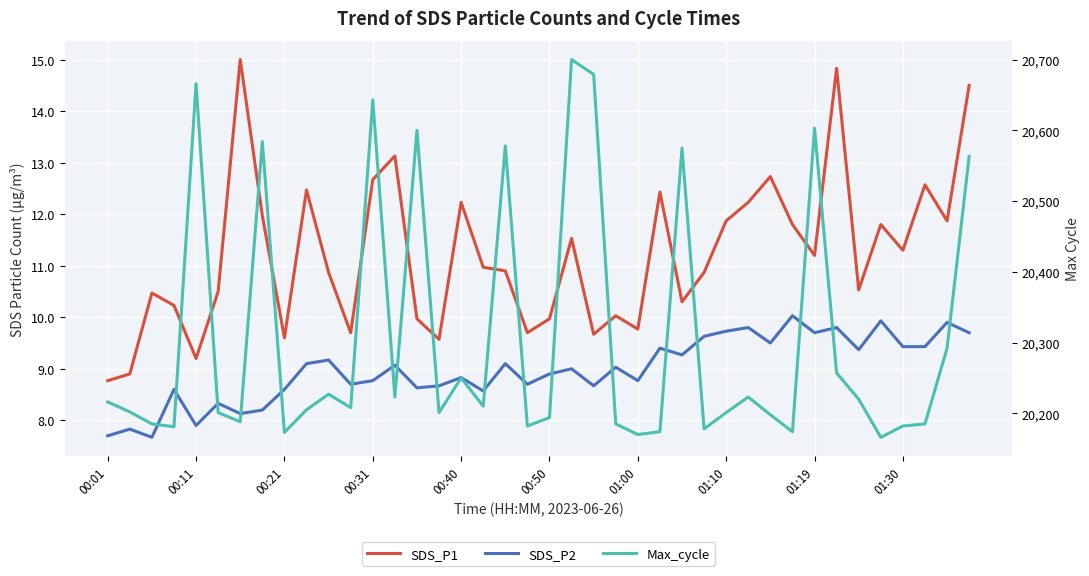

How many values in the SDS_P2 series exceed 9?

20